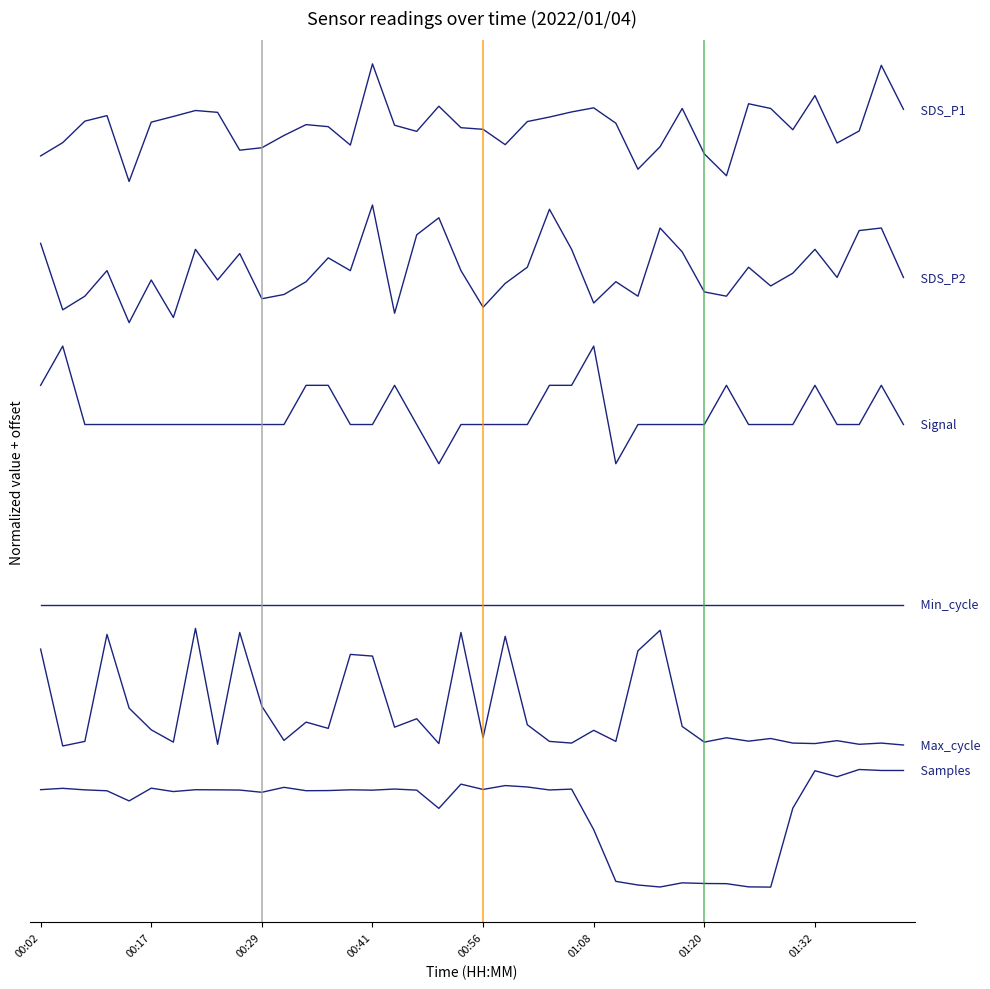

The Signal series shows 5.7 at 21. True or false?

False